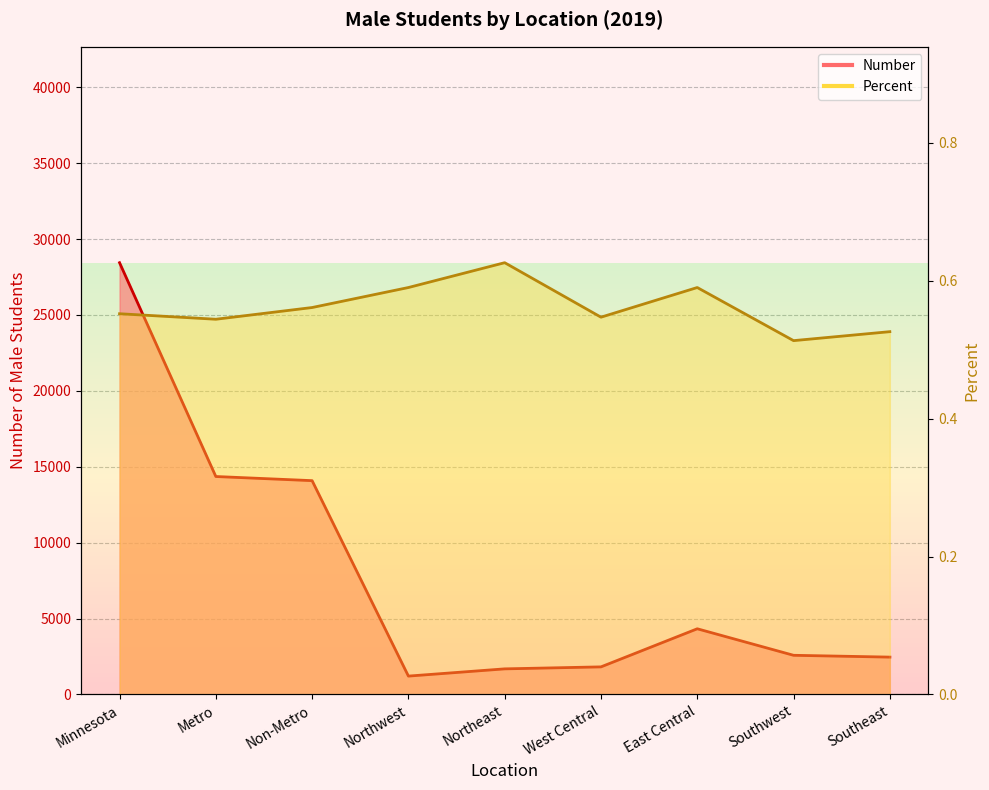

Reading left to right, extract all data points from this chart.

Number: Minnesota=28445.0	Metro=14359.0	Non-Metro=14086.0	Northwest=1211.0	Northeast=1687.0	West Central=1818.0	East Central=4328.0	Southwest=2581.0	Southeast=2461.0
Percent: Minnesota=0.6	Metro=0.5	Non-Metro=0.6	Northwest=0.6	Northeast=0.6	West Central=0.5	East Central=0.6	Southwest=0.5	Southeast=0.5